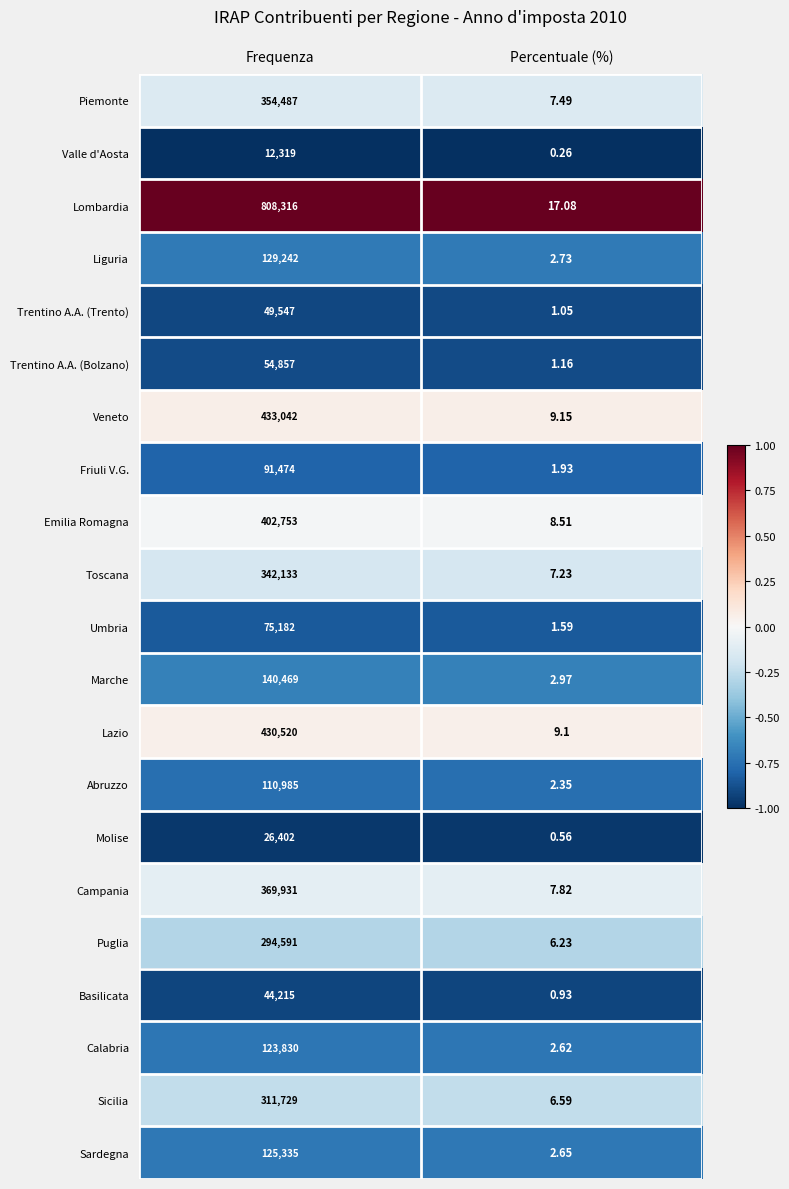

Which series has the largest range (max minus min)?

Lombardia